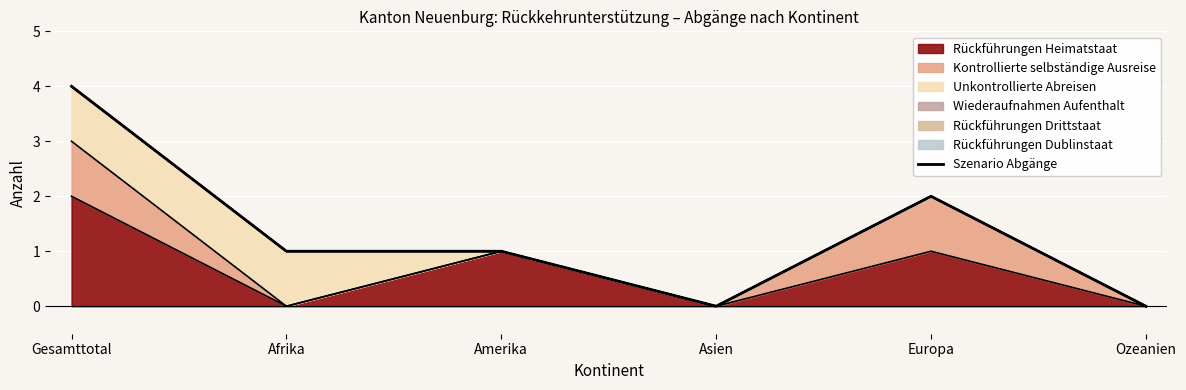

Which label corresponds to the smallest value in the chart?

Asien